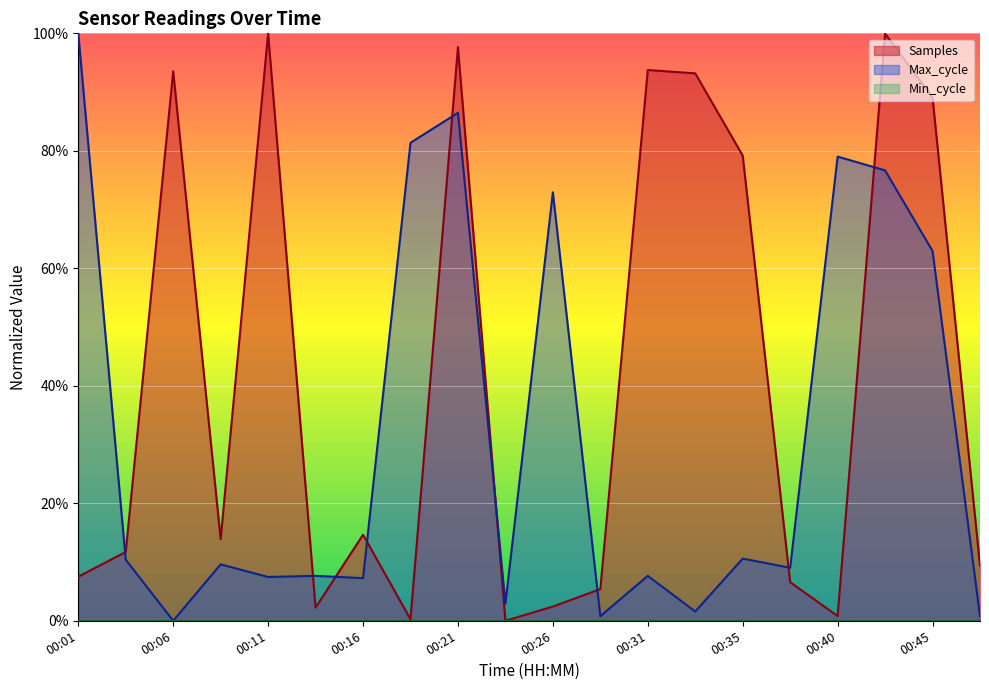

Which category has the highest value across all series?

00:11